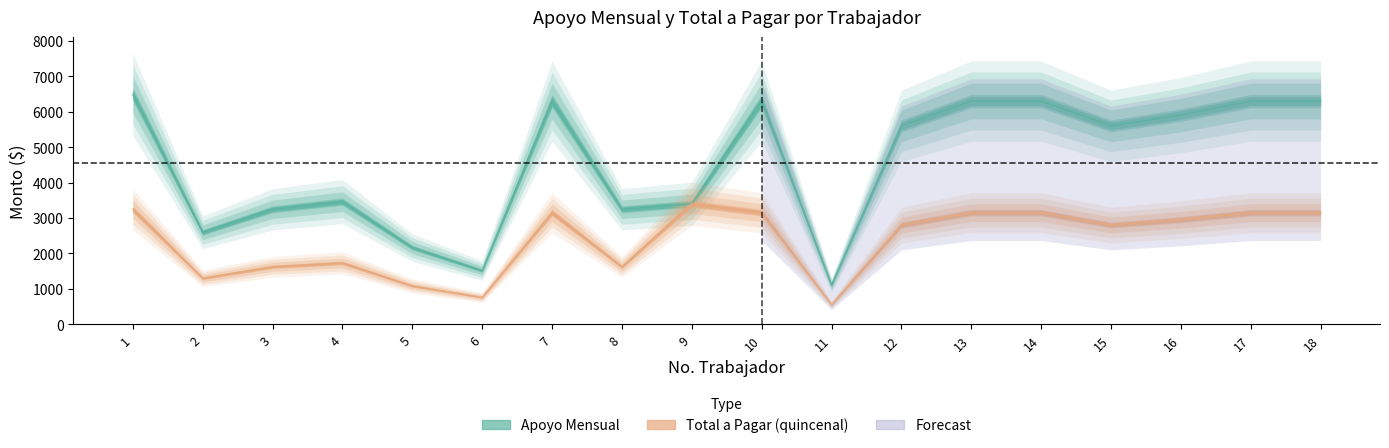

What is the maximum value for total_a_pagar?

3400.0